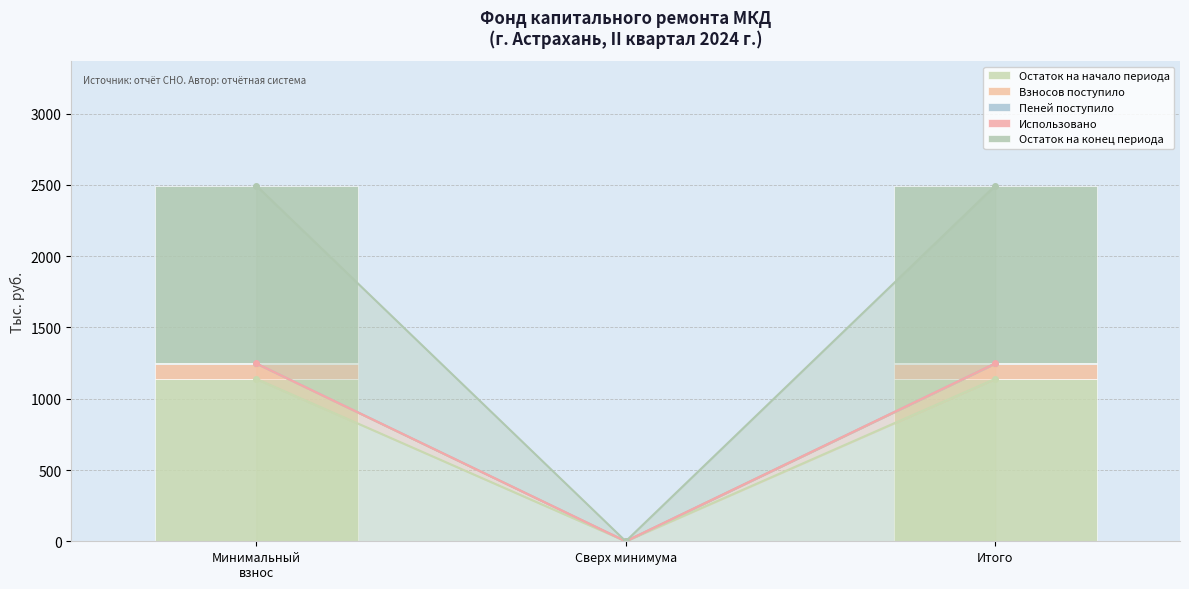

What are all the series names shown in the legend?

Остаток на начало периода, Взносов поступило, Пеней поступило, Использовано, Остаток на конец периода